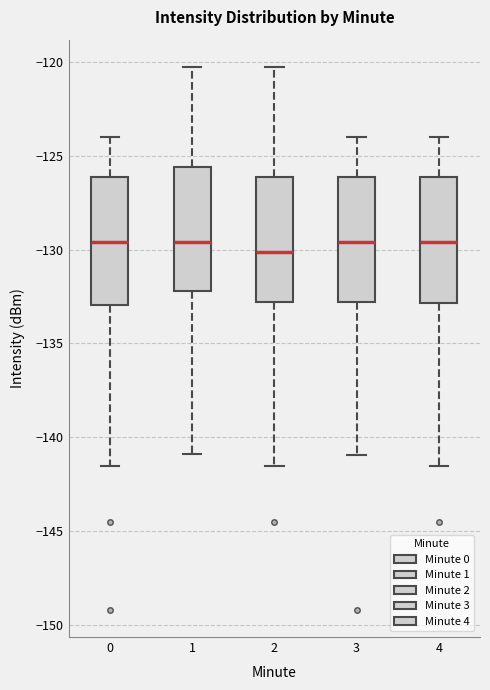

Where does the upper whisker of the box at x = 1 end on the y-axis? The values are not printed on the chart, so give them approximately, as read against the axis.

-120.5